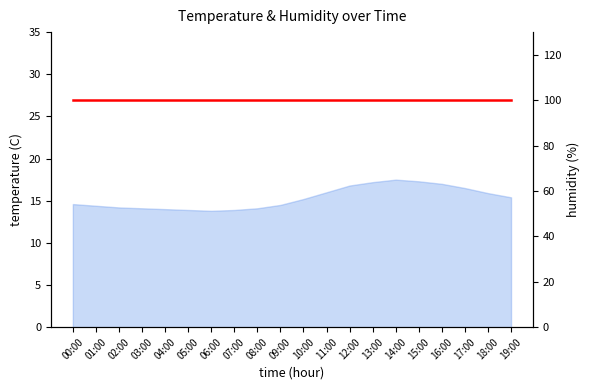

How many lines are shown in the chart?

1